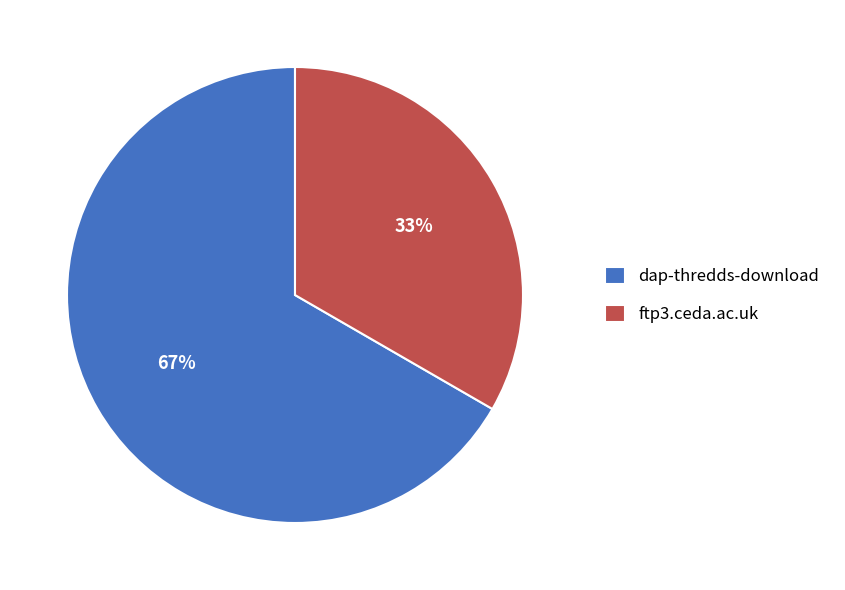

How many slices are in this pie chart?

2